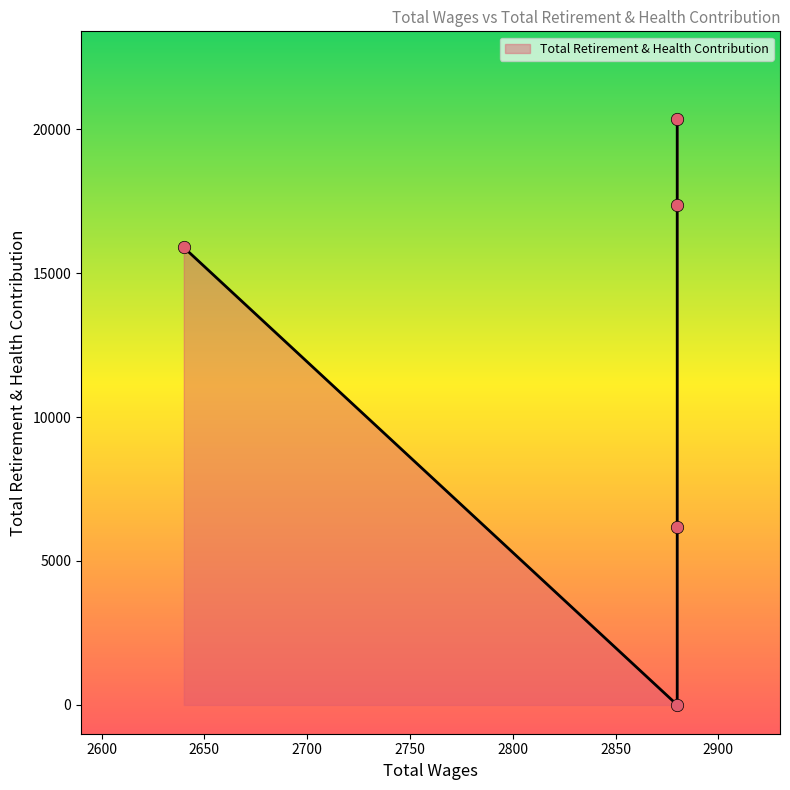

What is the change in value from 2880.0 to 2640.0?

+9710